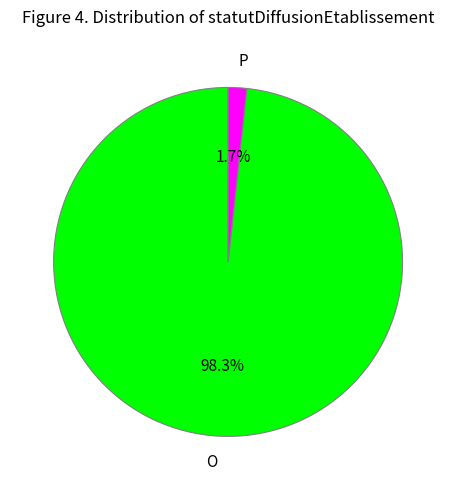

Count the number of slices in the pie.

2